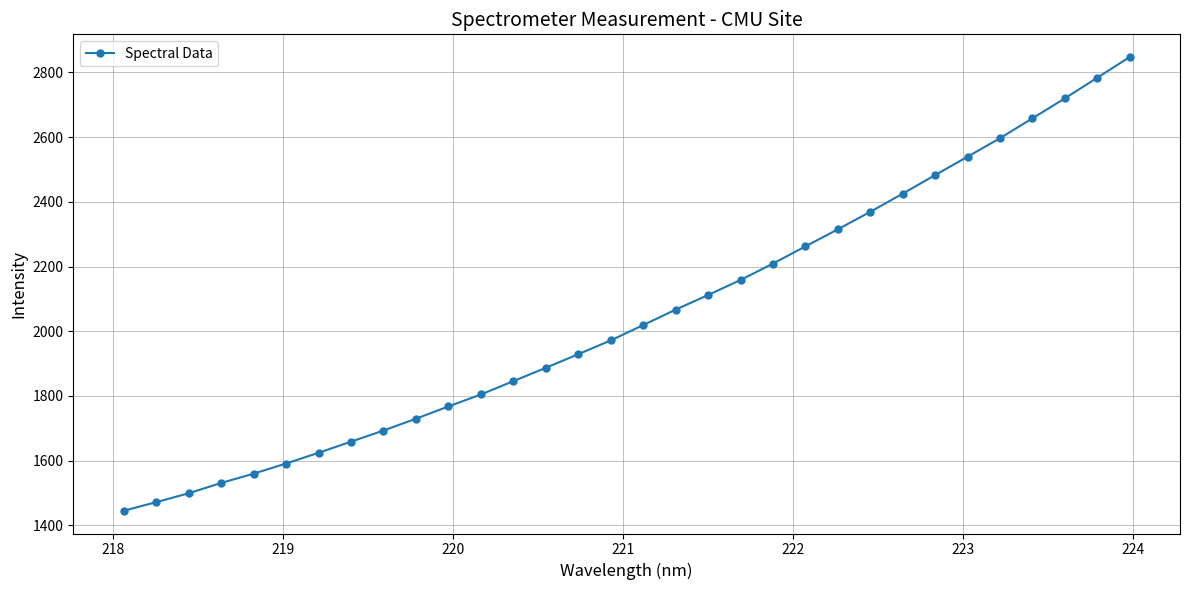

What is the greatest value displayed?

2847.6